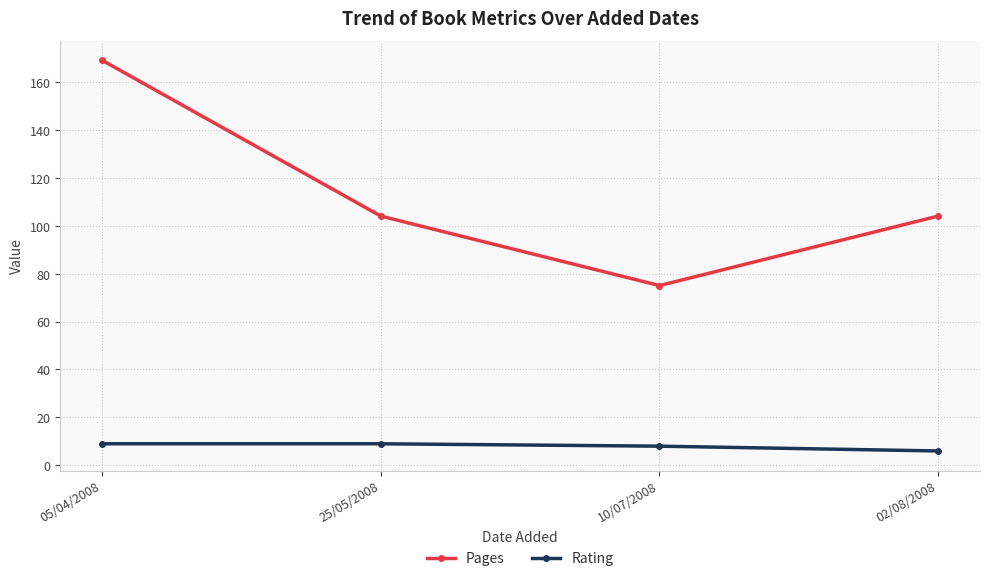

Which label corresponds to the largest value in the chart?

05/04/2008